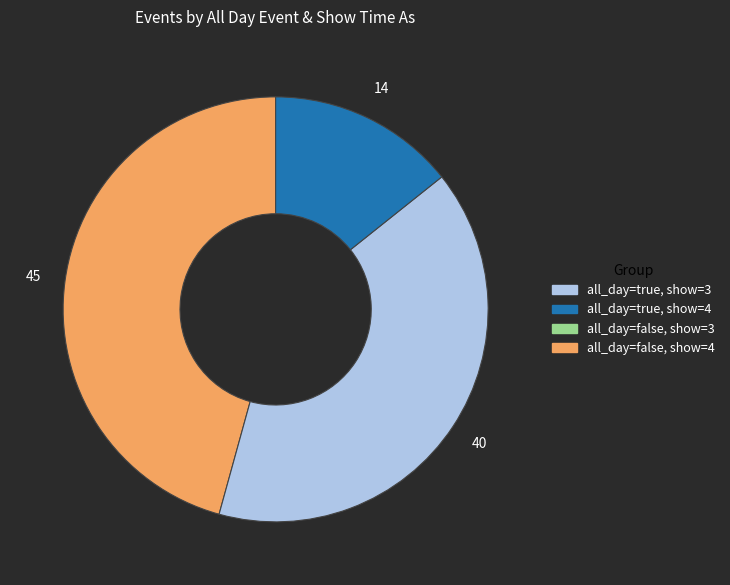

Is there a majority slice in this chart?

No